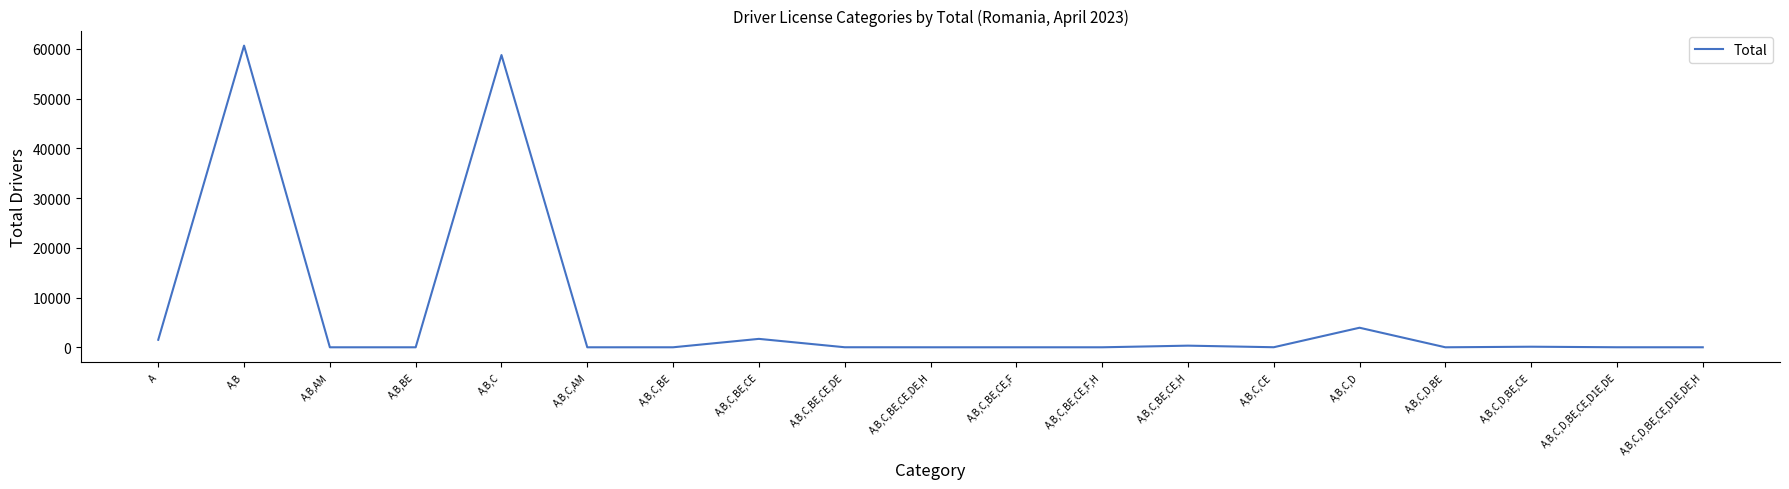

The chart shows a value of 1 at A,B,AM. True or false?

True